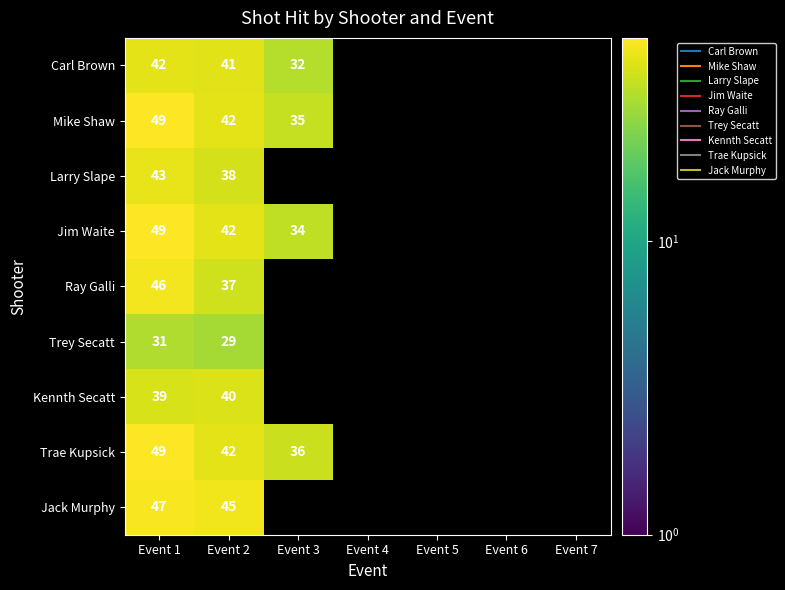

At which category is the sum across all series the highest?

Event 1